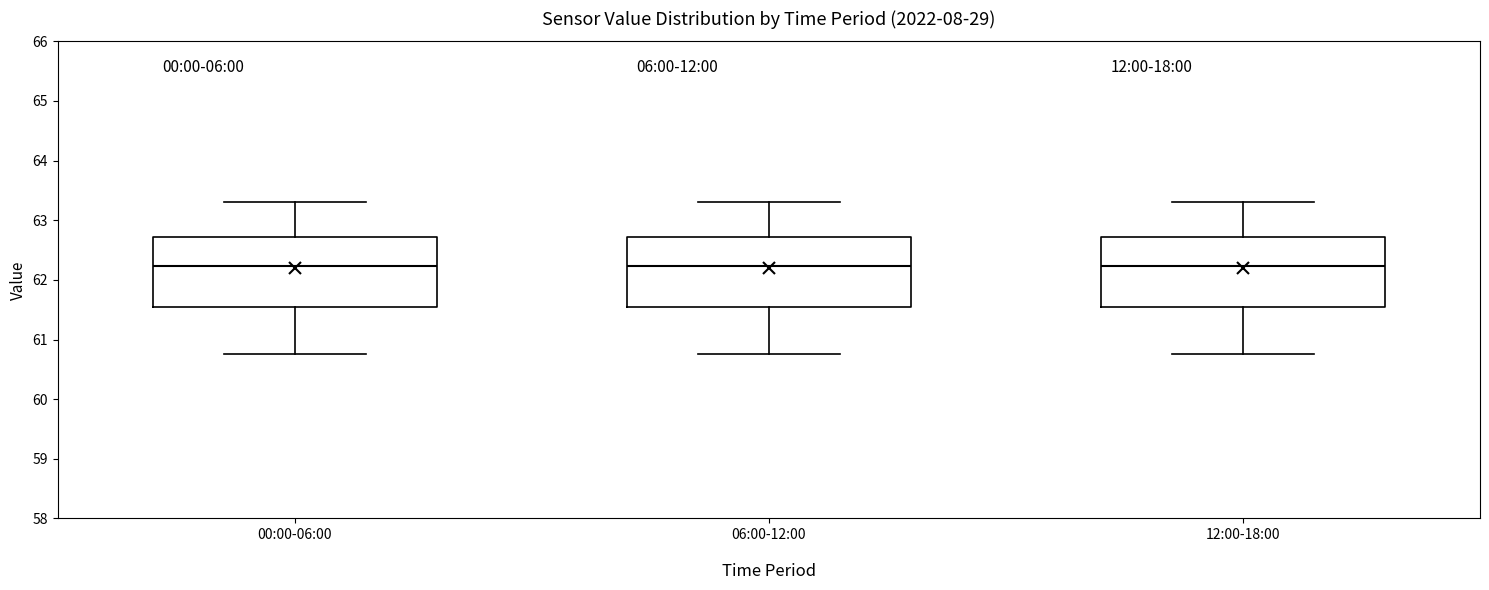

Where does the median line of the box for 12:00-18:00 sit on the y-axis? The values are not printed on the chart, so give them approximately, as read against the axis.

62.2